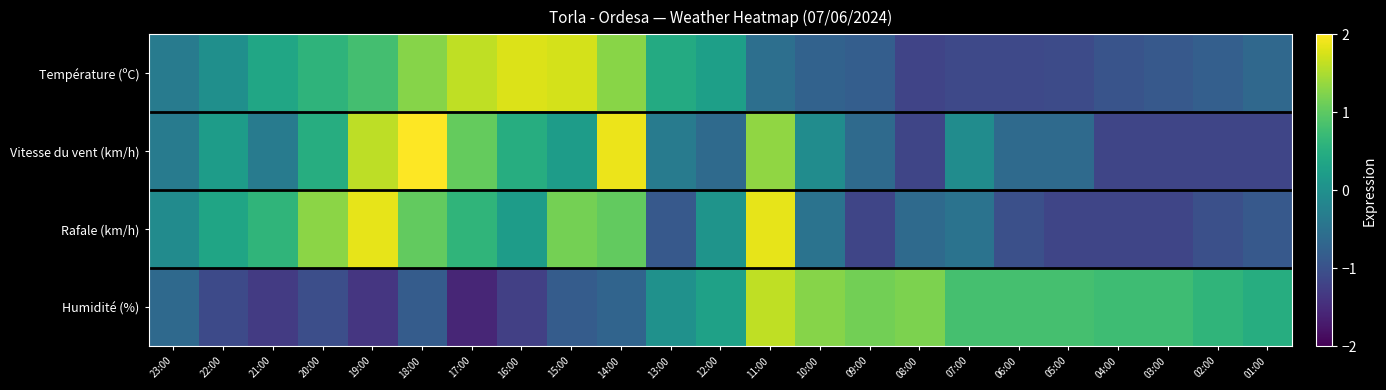

Count the number of categories in the chart.

23